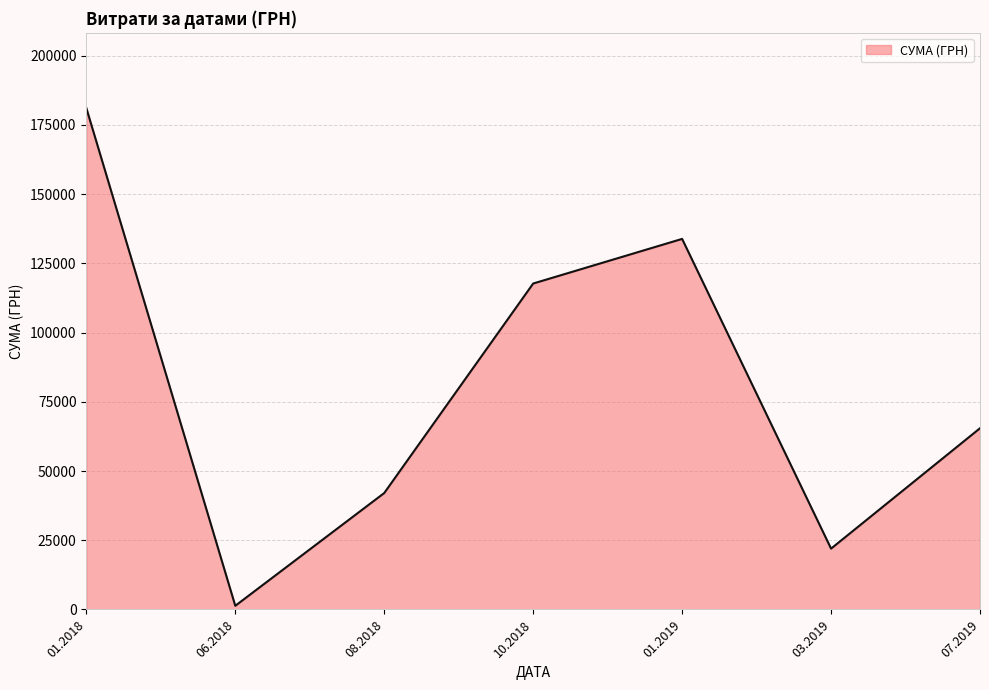

What is the sum of all values?

563409.0